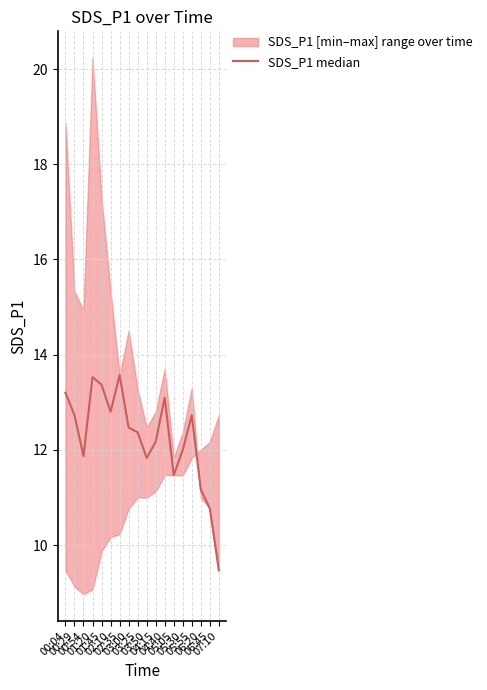

Which has a higher value, 00:04 or 03:00?

00:04